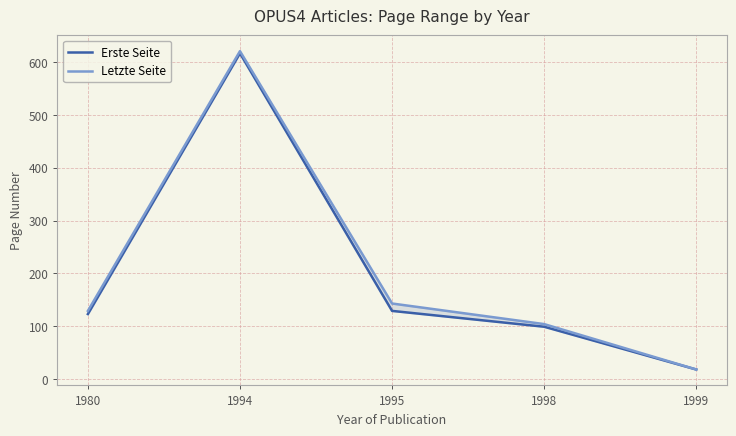

Which series has the largest total across all categories?

Letzte Seite